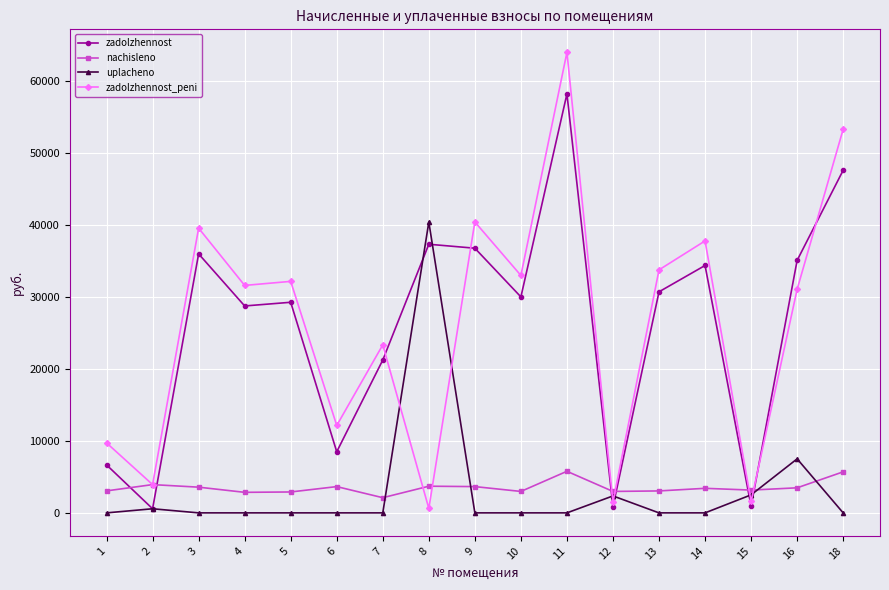

What is the sum of all zadolzhennost_peni values?

448998.7